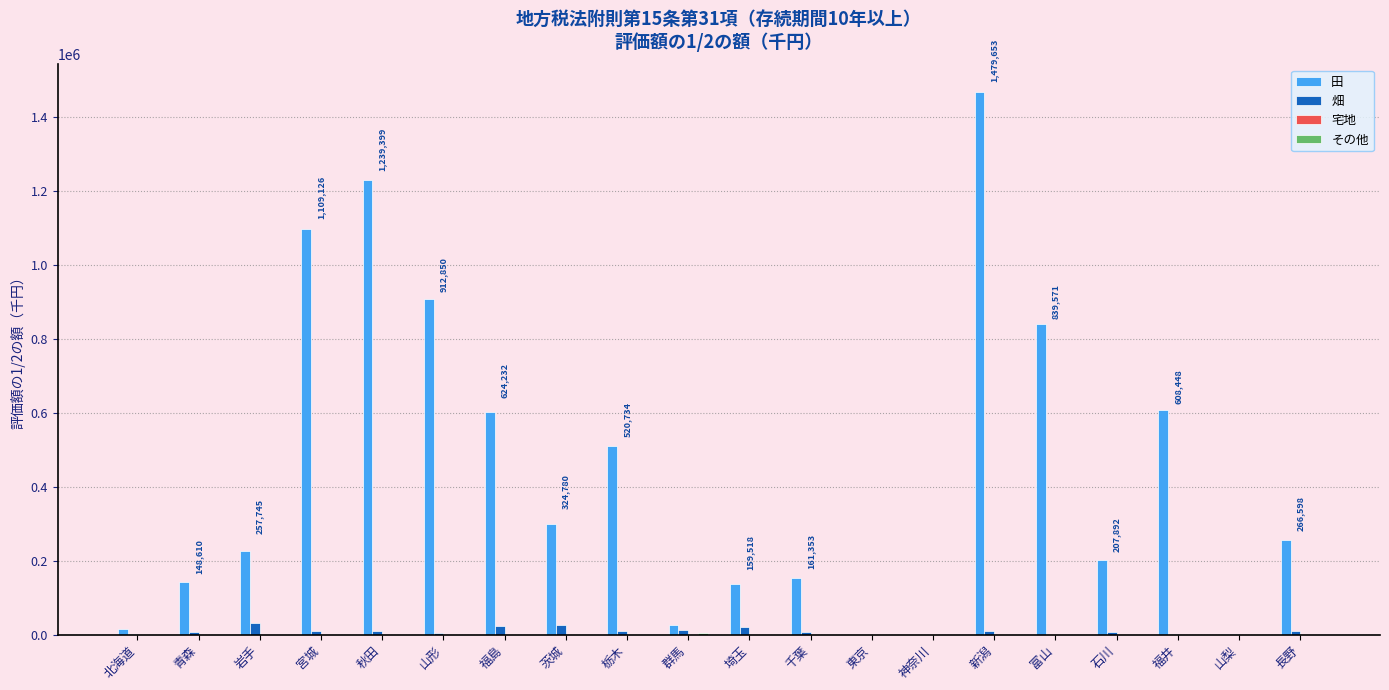

At which category is the sum across all series the highest?

新潟